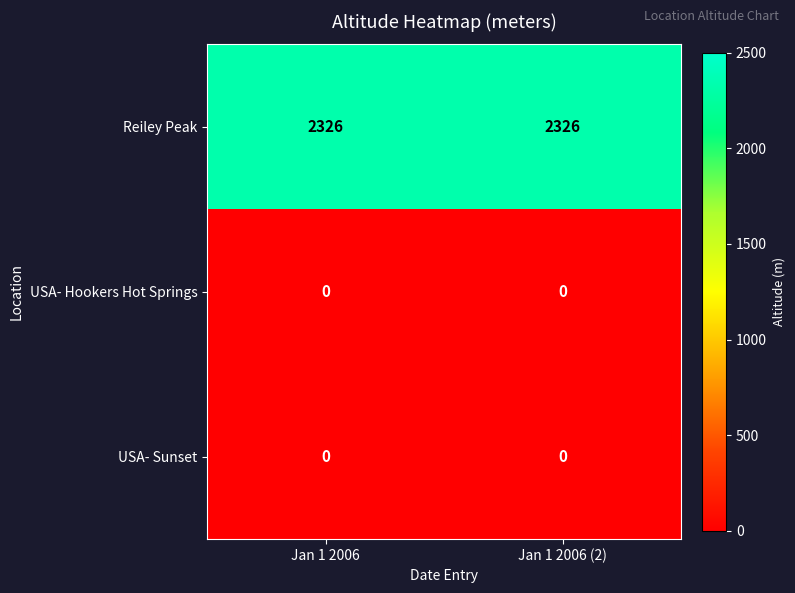

Which series has the largest total across all categories?

Reiley Peak